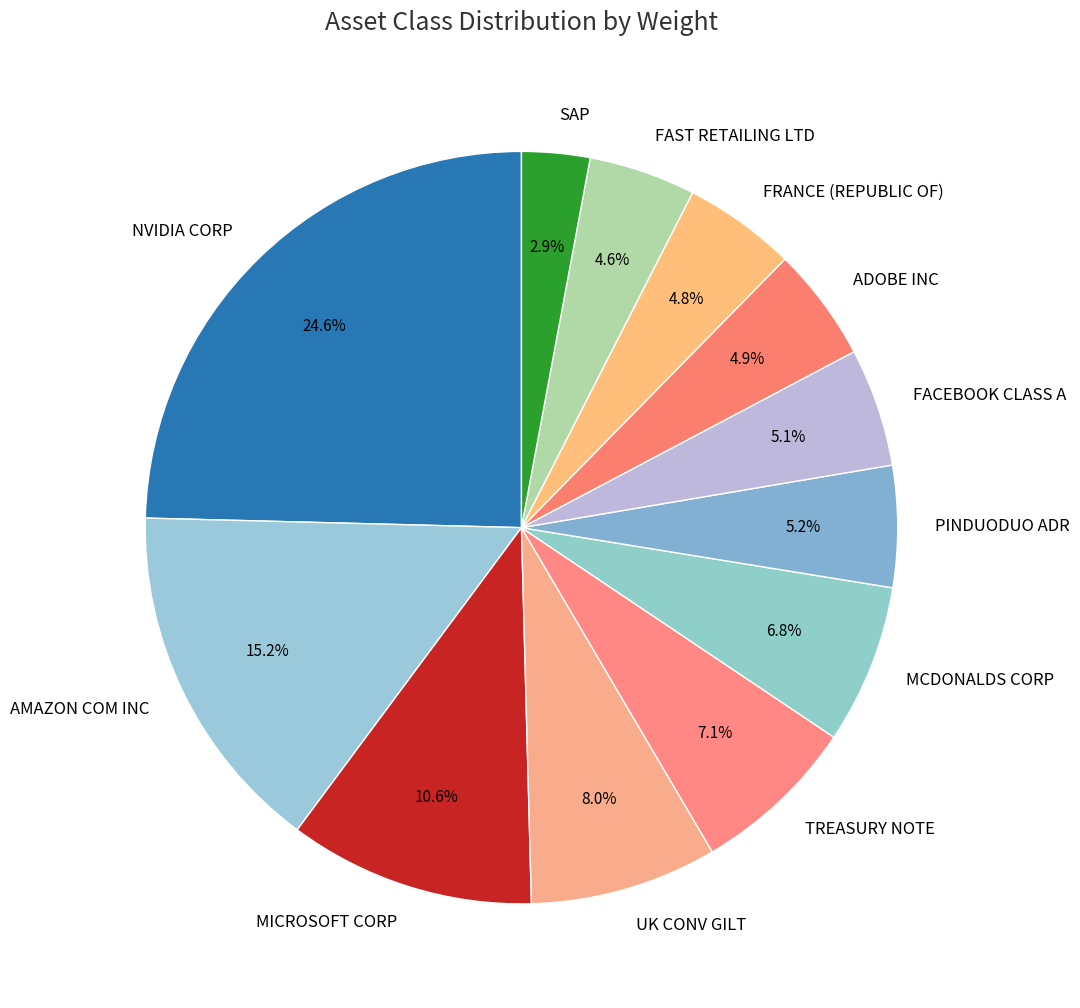

What percentage is the FAST RETAILING LTD slice, to the nearest percent?

5%